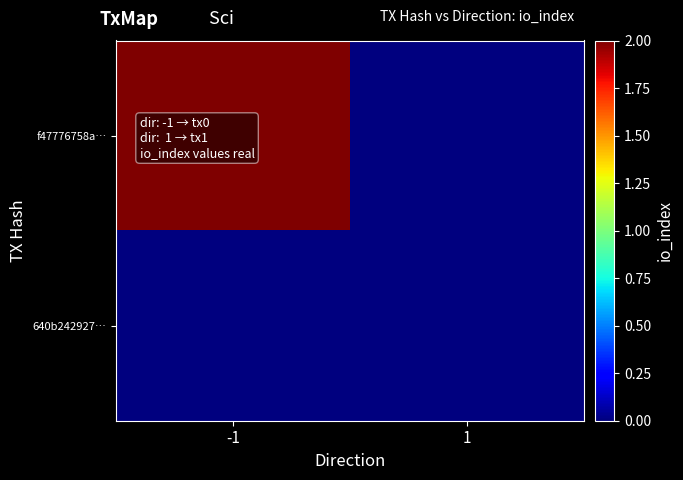

At how many categories does at least one series exceed 1?

1